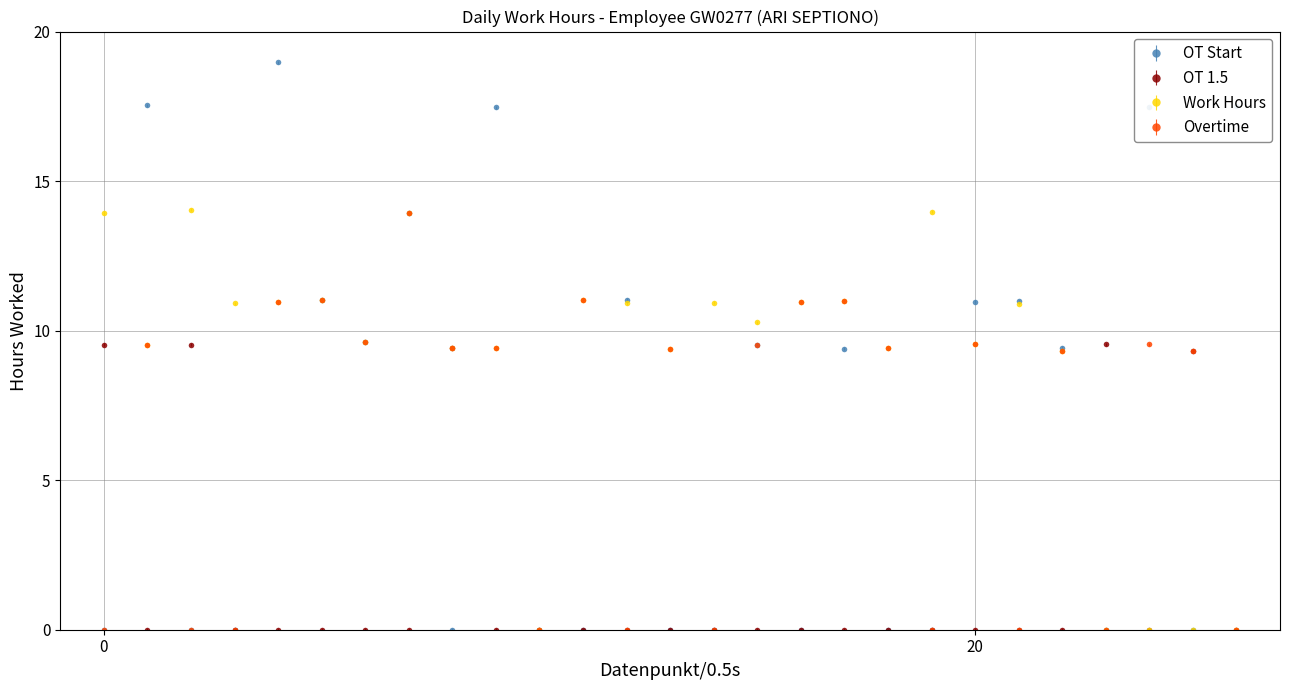

Which series has the widest spread of values?

OT Start